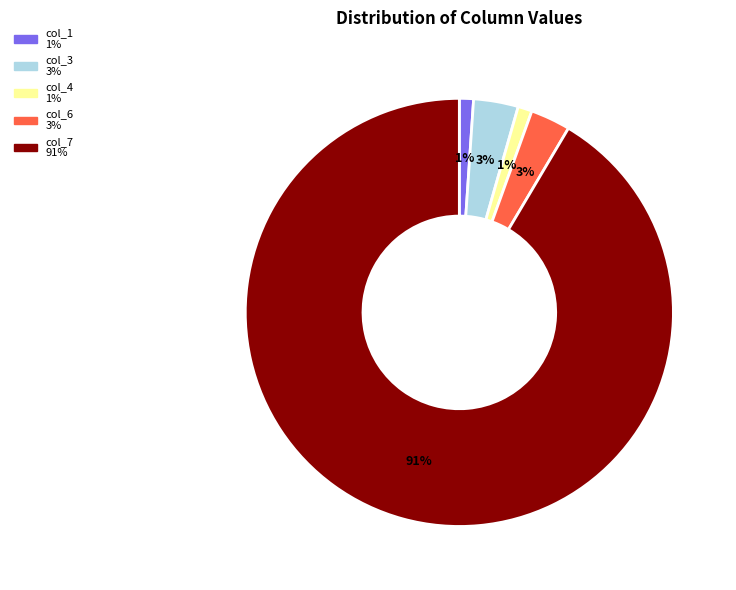

How many slices are in this pie chart?

5